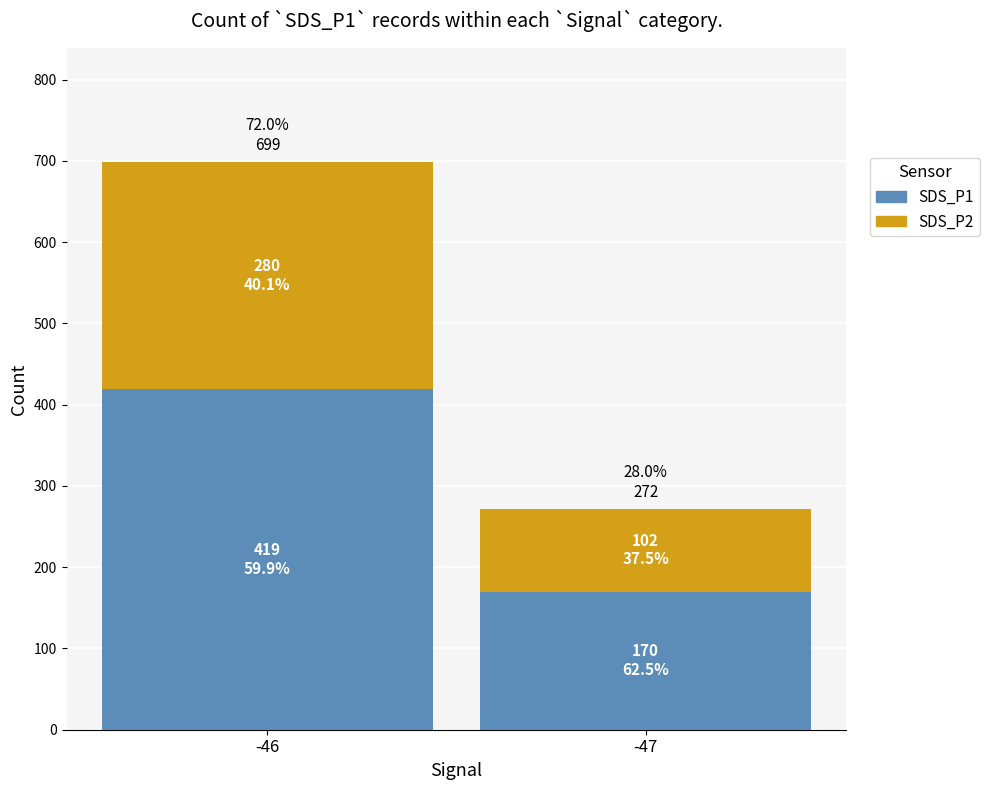

The SDS_P1 series shows 236 at -47. True or false?

False